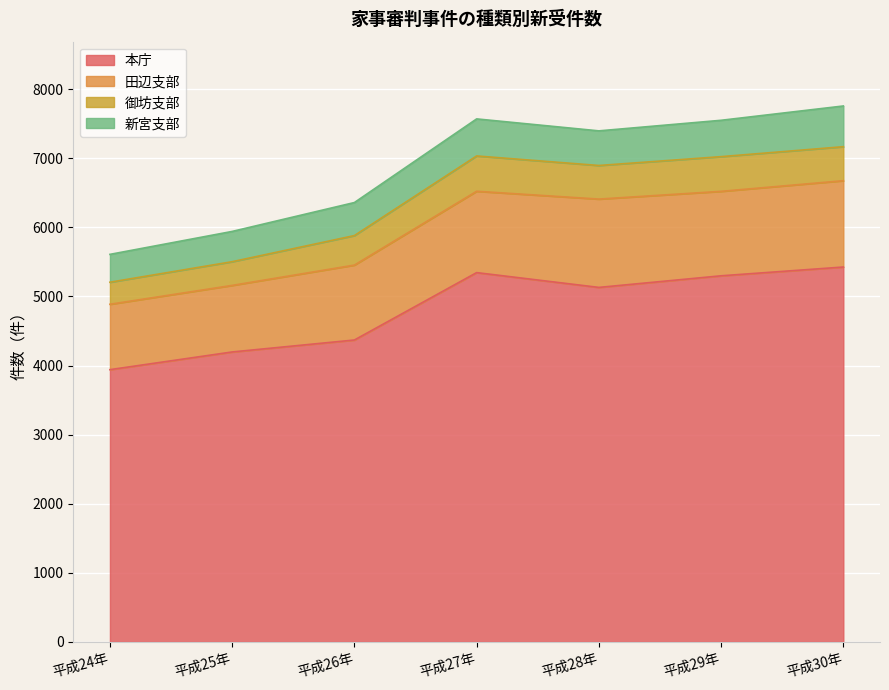

At how many categories does at least one series exceed 1607?

7